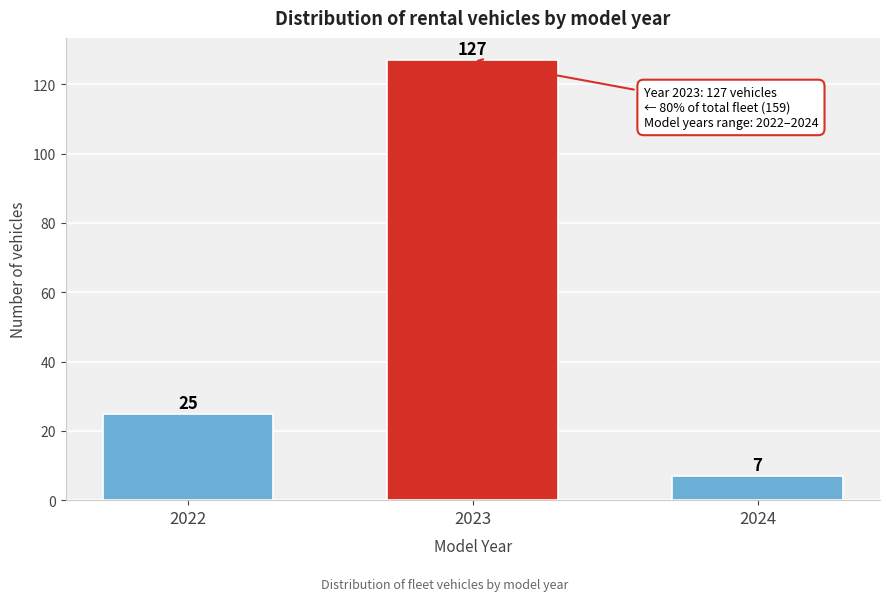

Reading left to right, transcribe all the data shown in this chart.

25	127	7